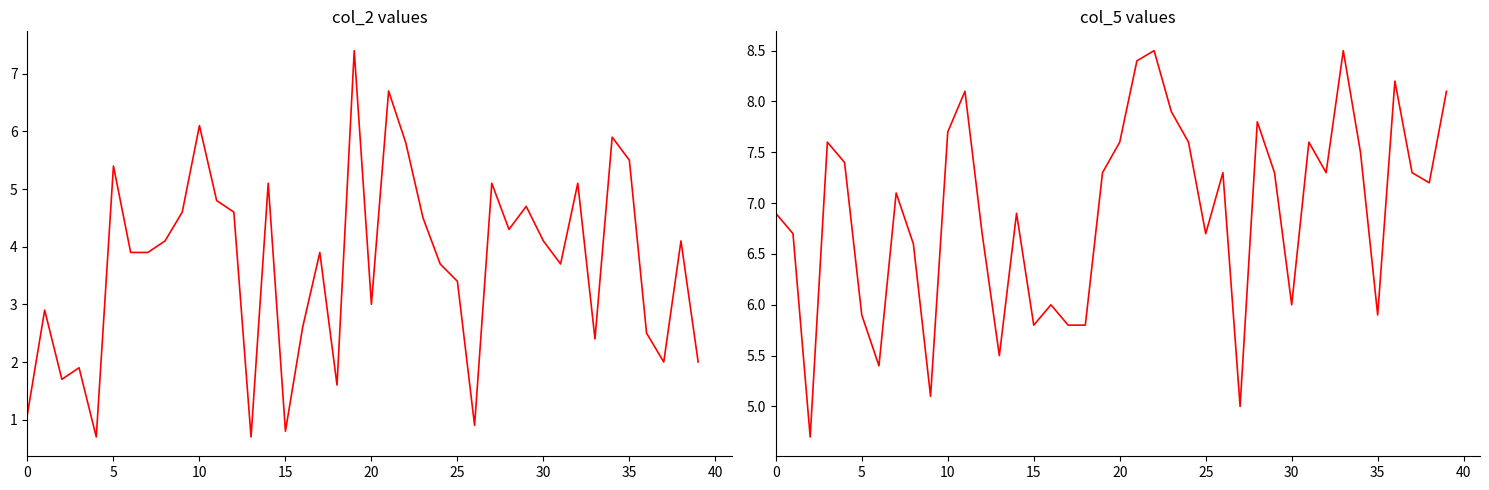

Count the number of categories in the chart.

40